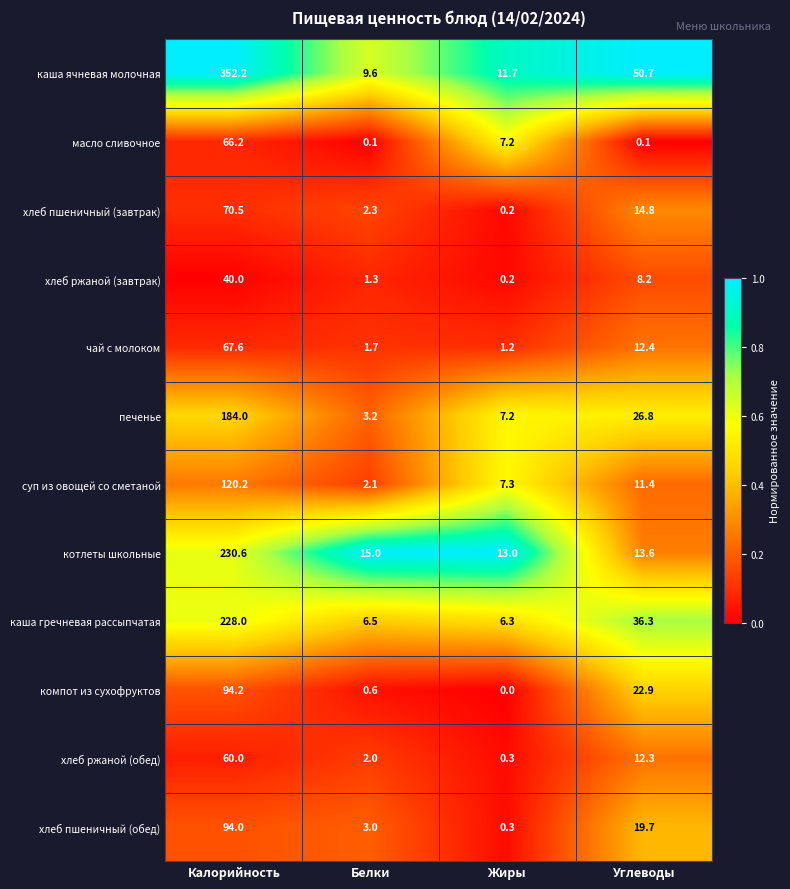

Is it true that хлеб пшеничный (завтрак) equals 14.8 at Углеводы?

True